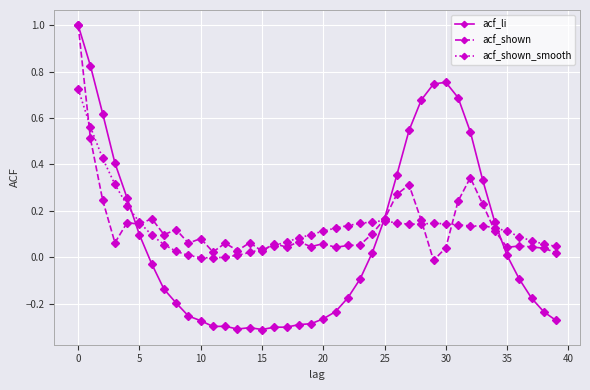

Which series has the largest range (max minus min)?

acf_li